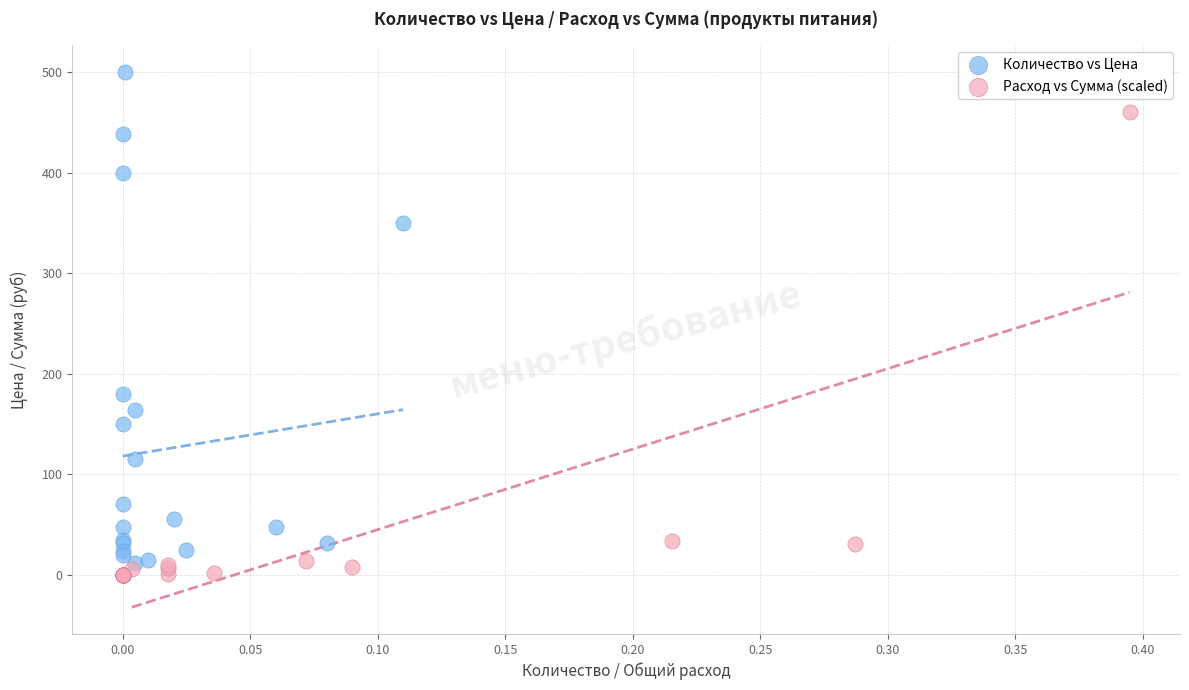

Which series contains the lowest Y value?

Расход vs Сумма (scaled)